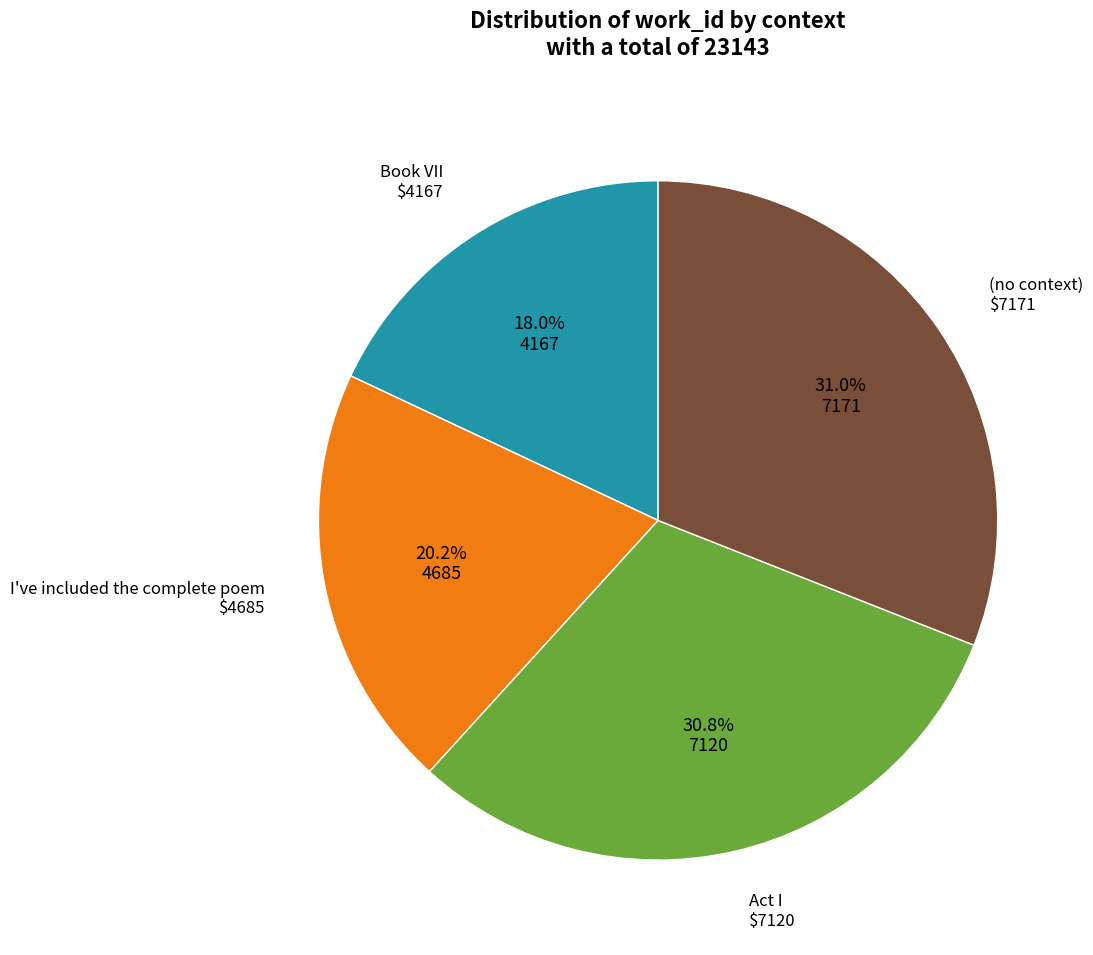

Is there any slice that represents more than half of the pie?

No